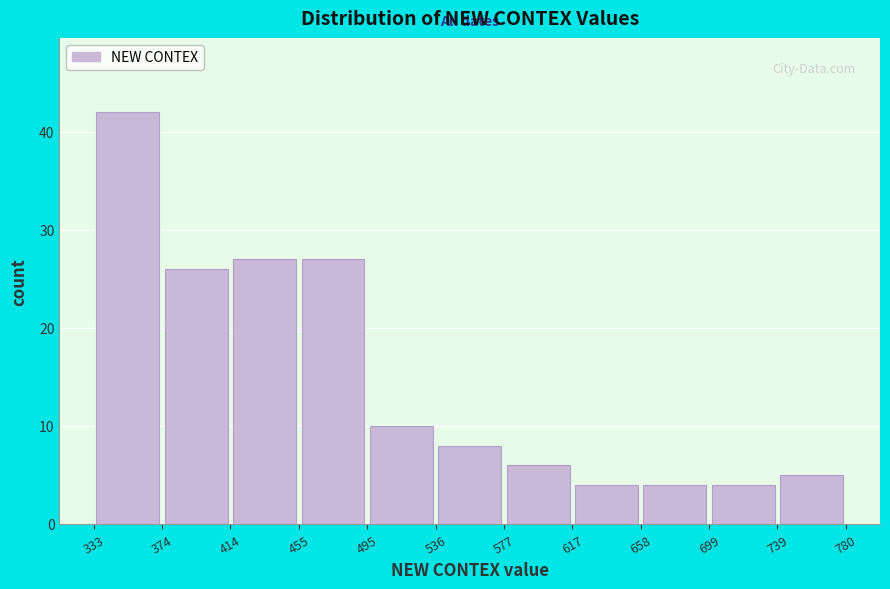

Reading left to right, transcribe this chart: for each bar, give the range it covers on the x-axis and its height. The values are not printed on the chart, so give them approximately, as read against the axis.

333 to 374: 42
374 to 414: 26
414 to 455: 27
455 to 495: 27
495 to 536: 10
536 to 577: 8
577 to 617: 6
617 to 658: 4
658 to 699: 4
699 to 739: 4
739 to 780: 5